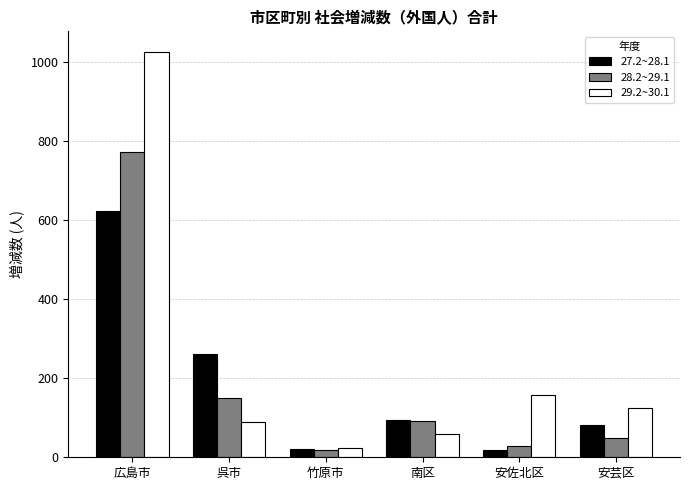

Is the value of 27.2~28.1 at 安佐北区 greater than the value of 28.2~29.1 at 呉市?

No